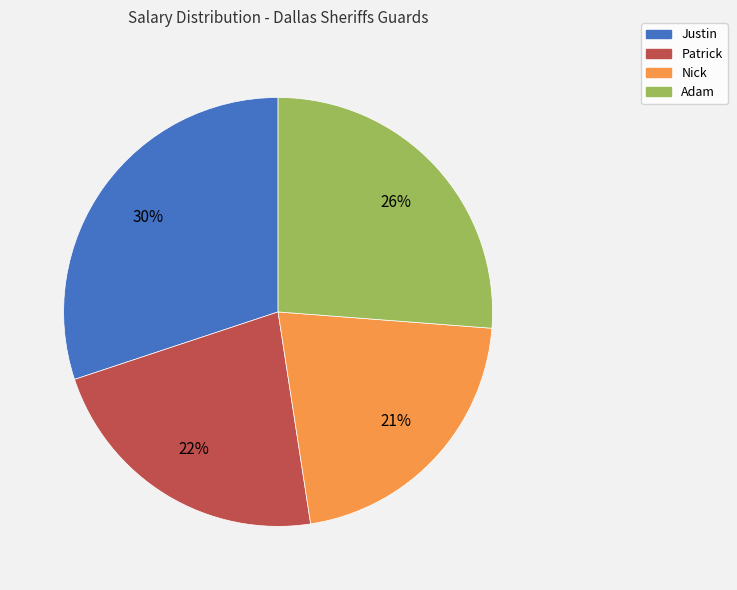

Rank the categories by value from highest to lowest.

Justin, Adam, Patrick, Nick